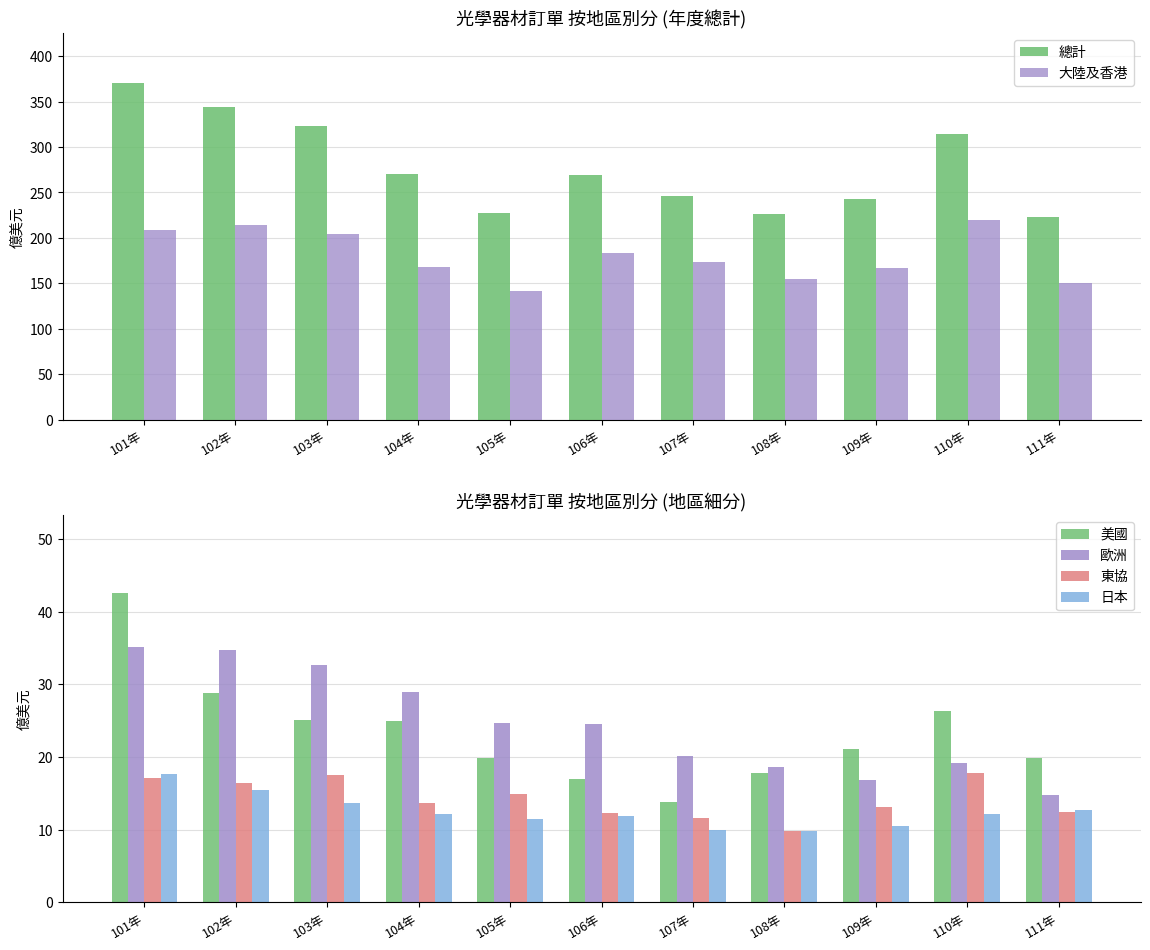

Reading left to right, extract all data points from this chart.

總計: 101年=370.1	102年=344.4	103年=322.7	104年=270.0	105年=227.2	106年=269.6	107年=246.6	108年=225.9	109年=242.8	110年=314.2	111年=223.2
大陸及香港: 101年=209.2	102年=214.3	103年=204.6	104年=167.6	105年=141.4	106年=183.8	107年=173.9	108年=154.5	109年=167.1	110年=220.2	111年=150.3
美國: 101年=42.6	102年=28.7	103年=25.1	104年=25.0	105年=19.8	106年=17.0	107年=13.9	108年=17.9	109年=21.2	110年=26.3	111年=19.8
歐洲: 101年=35.1	102年=34.7	103年=32.6	104年=29.0	105年=24.7	106年=24.6	107年=20.2	108年=18.6	109年=16.9	110年=19.2	111年=14.8
東協: 101年=17.1	102年=16.4	103年=17.6	104年=13.7	105年=14.9	106年=12.3	107年=11.7	108年=9.8	109年=13.1	110年=17.8	111年=12.4
日本: 101年=17.6	102年=15.5	103年=13.6	104年=12.2	105年=11.4	106年=11.8	107年=9.9	108年=9.8	109年=10.6	110年=12.1	111年=12.7